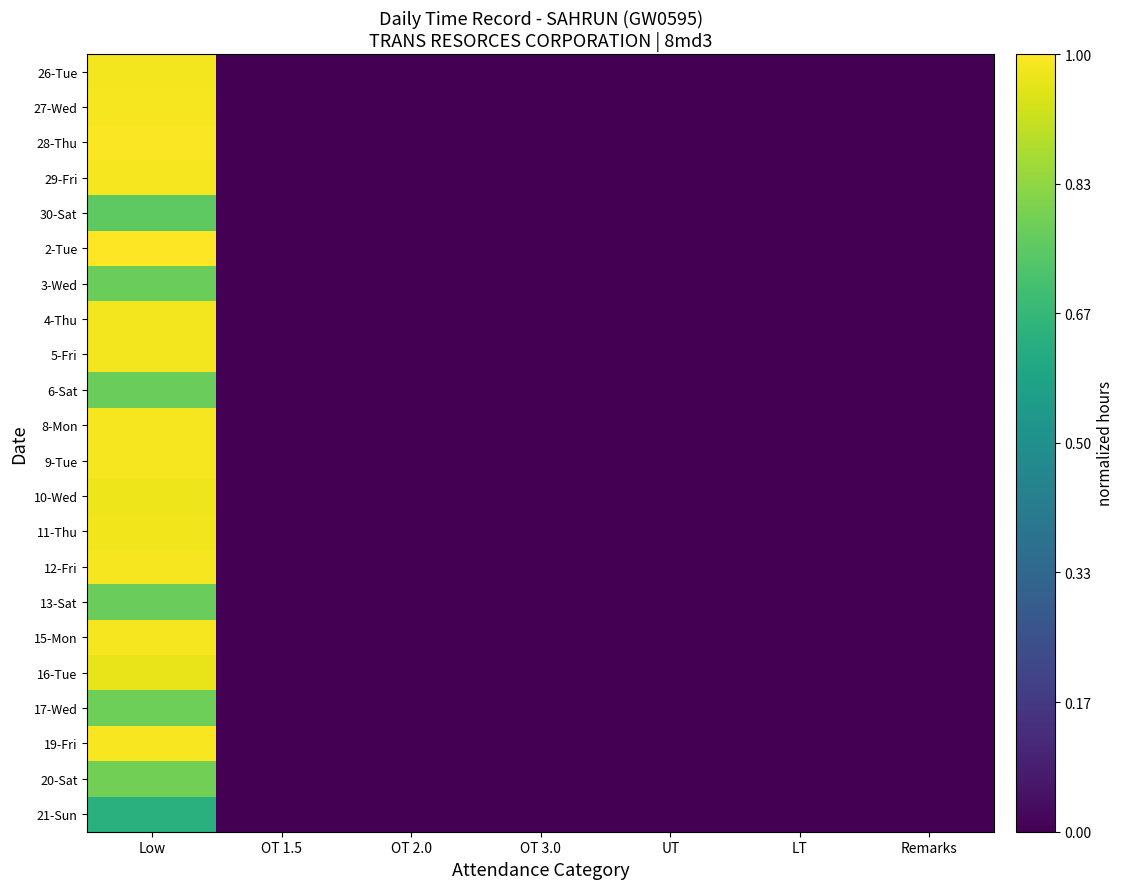

At OT 2.0, list the series in order from largest to smallest.

26-Tue, 27-Wed, 28-Thu, 29-Fri, 30-Sat, 2-Tue, 3-Wed, 4-Thu, 5-Fri, 6-Sat, 8-Mon, 9-Tue, 10-Wed, 11-Thu, 12-Fri, 13-Sat, 15-Mon, 16-Tue, 17-Wed, 19-Fri, 20-Sat, 21-Sun